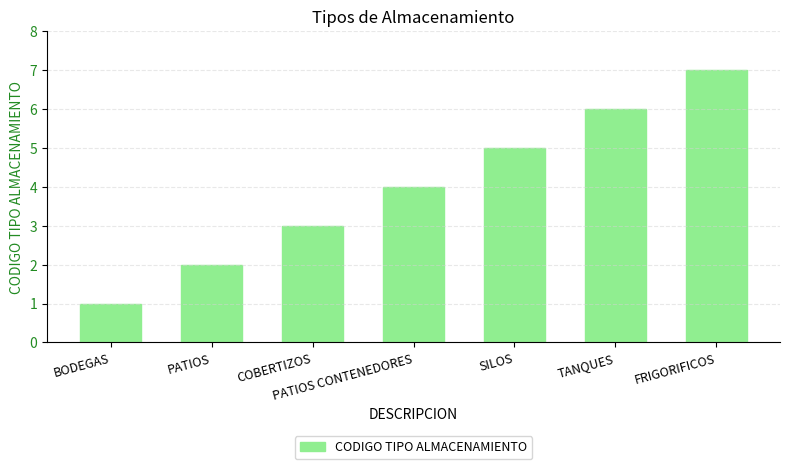

Approximately how many times larger is the value at FRIGORIFICOS compared to PATIOS?

3.5